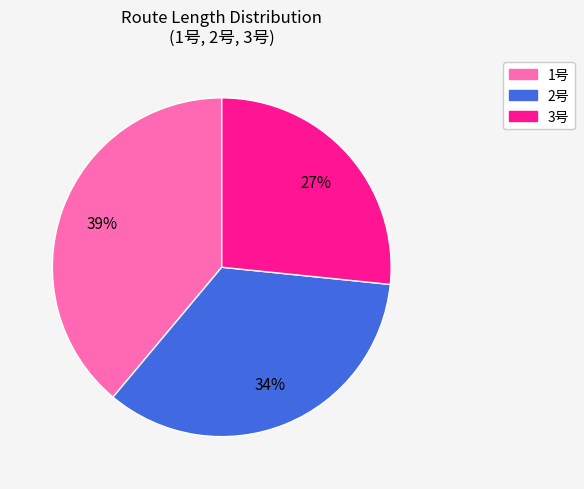

How many slices are in this pie chart?

3